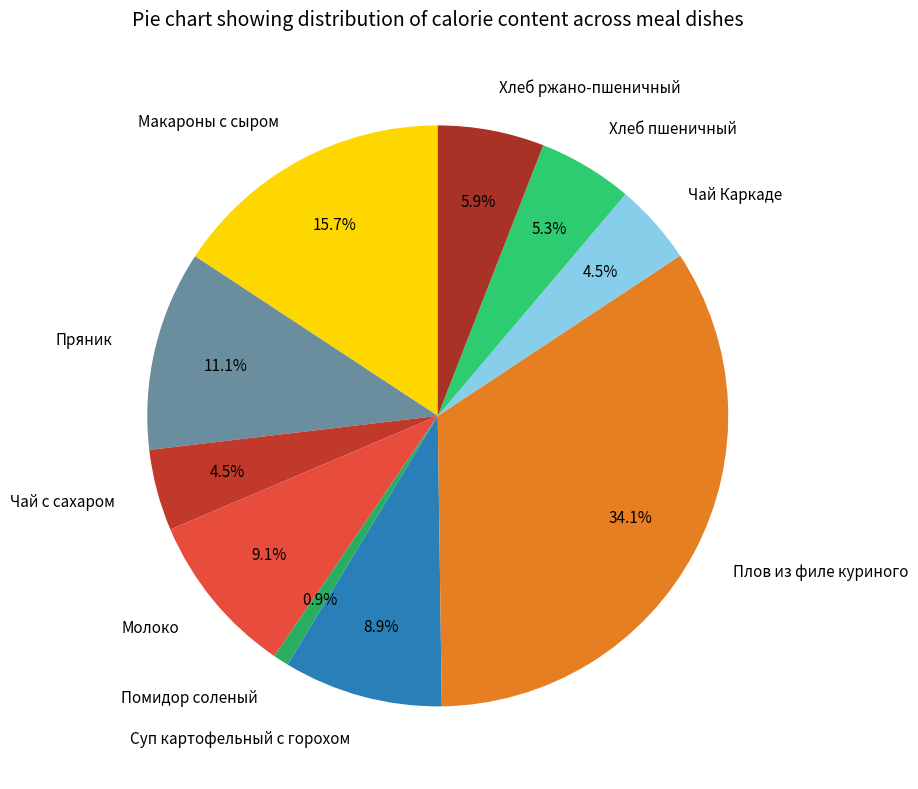

To the nearest percent, what is the difference between the largest and smallest slice percentages?

33%